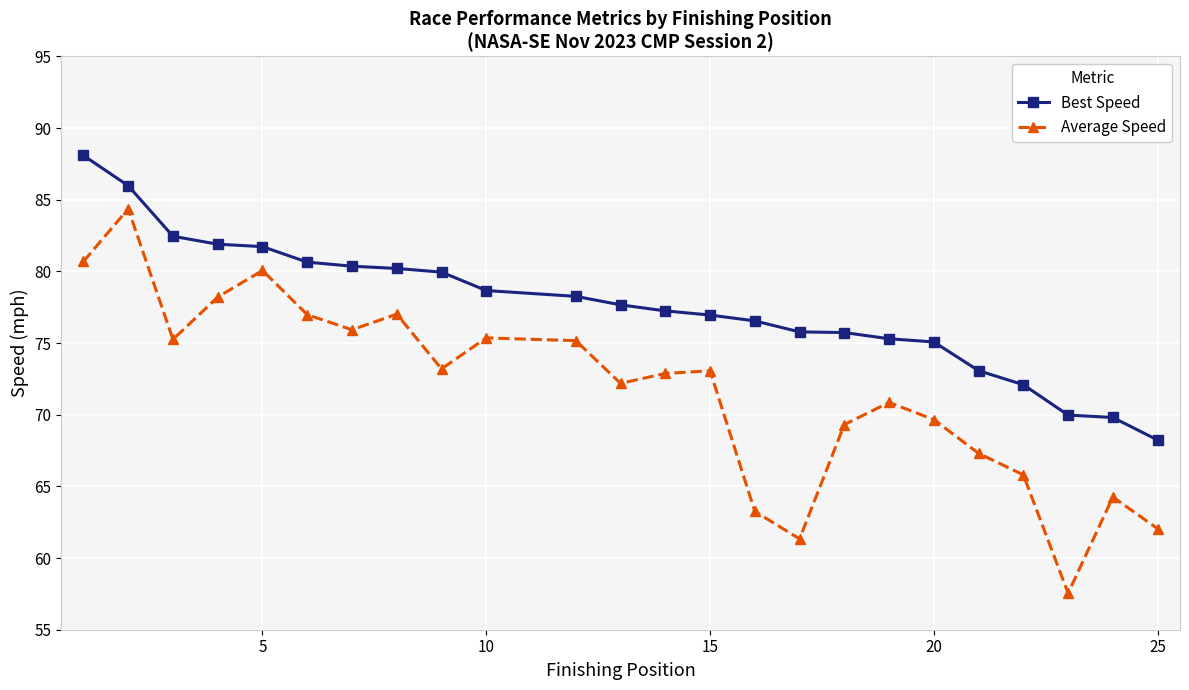

What is the lowest value of the Average Speed series?

57.5